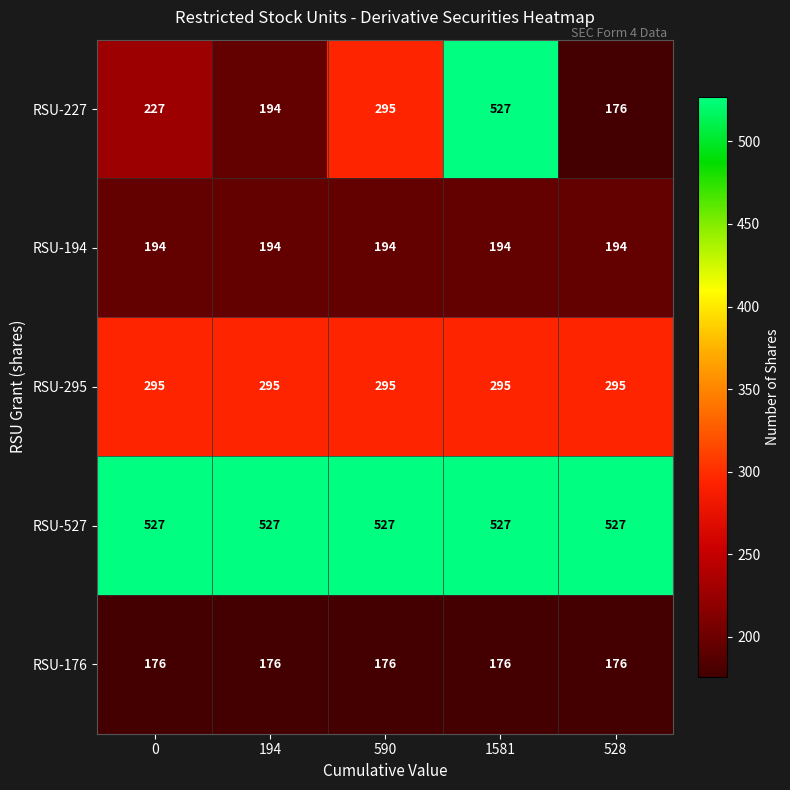

List the labels in order of RSU-227 value, largest first.

1581, 590, 0, 194, 528